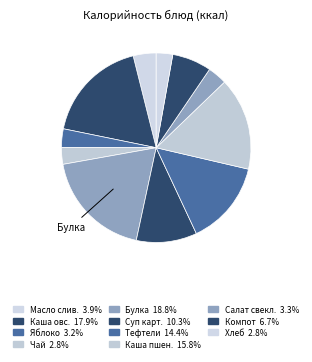

How many slices are in this pie chart?

11